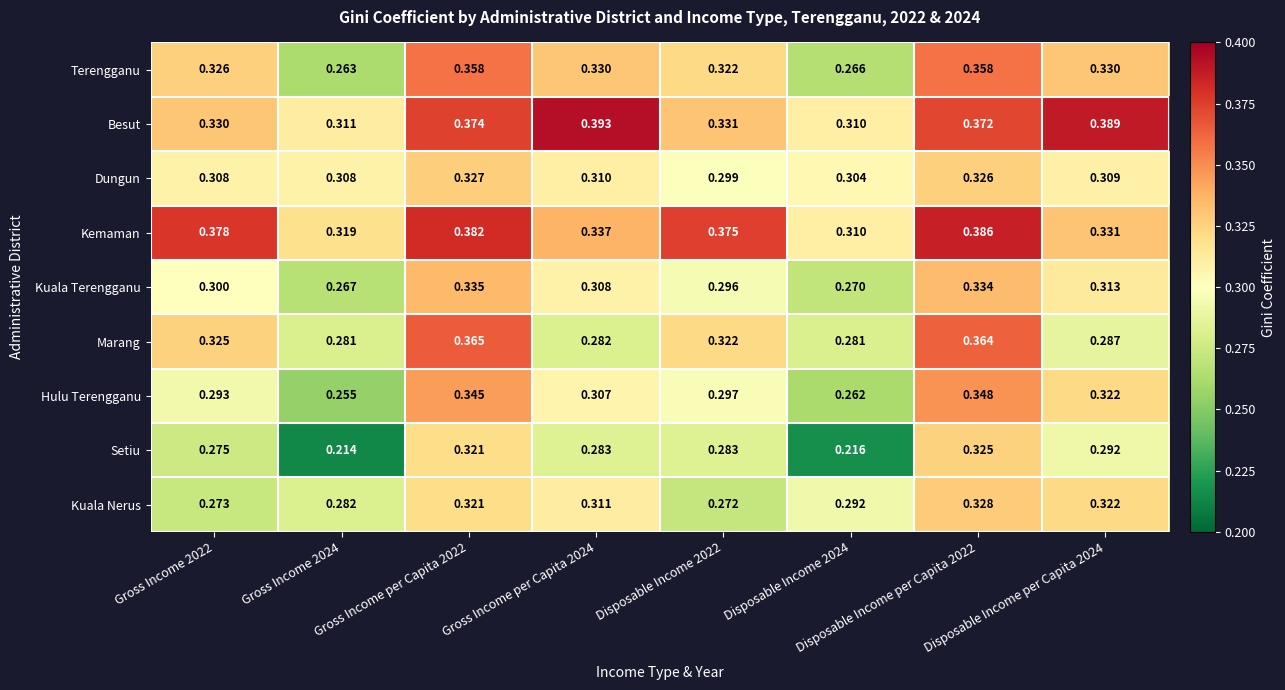

Which series has the largest total across all categories?

Kemaman